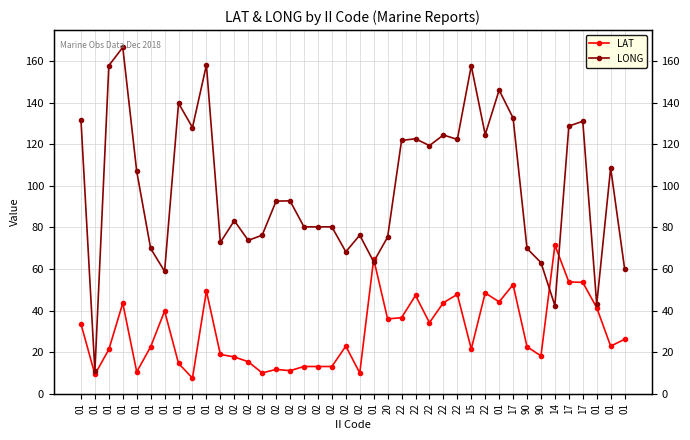

Reading left to right, list all the values displayed in this chart.

LAT: 01=33.6	01=9.3	01=21.3	01=43.6	01=10.5	01=22.6	01=39.8	01=14.6	01=7.5	01=49.4	02=18.9	02=17.7	02=15.4	02=10.0	02=11.7	02=11.1	02=13.1	02=13.1	02=13.1	02=22.9	02=10.0	01=64.8	20=36.0	22=36.6	22=47.3	22=34.2	22=43.8	22=47.8	15=21.5	22=48.5	01=44.2	17=52.5	90=22.6	90=18.2	14=71.5	17=53.8	17=53.6	01=41.4	01=22.9	01=26.2
LONG: 01=131.7	01=10.8	01=157.9	01=166.7	01=107.0	01=69.9	01=58.9	01=139.8	01=128.1	01=158.2	02=72.8	02=83.3	02=73.8	02=76.3	02=92.7	02=92.8	02=80.3	02=80.3	02=80.3	02=68.3	02=76.3	01=63.5	20=75.4	22=121.9	22=122.7	22=119.4	22=124.5	22=122.4	15=157.8	22=124.7	01=146.1	17=132.7	90=69.9	90=63.1	14=42.4	17=128.8	17=131.1	01=43.0	01=108.7	01=60.2